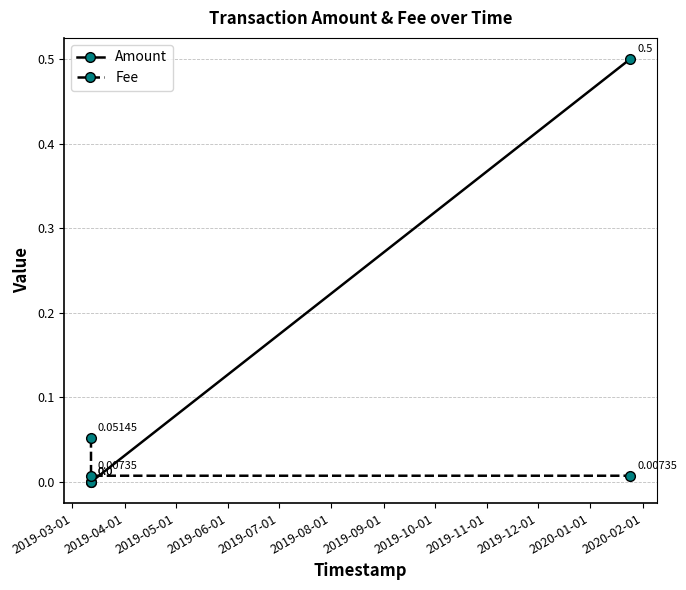

What are all the series names shown in the legend?

Amount, Fee